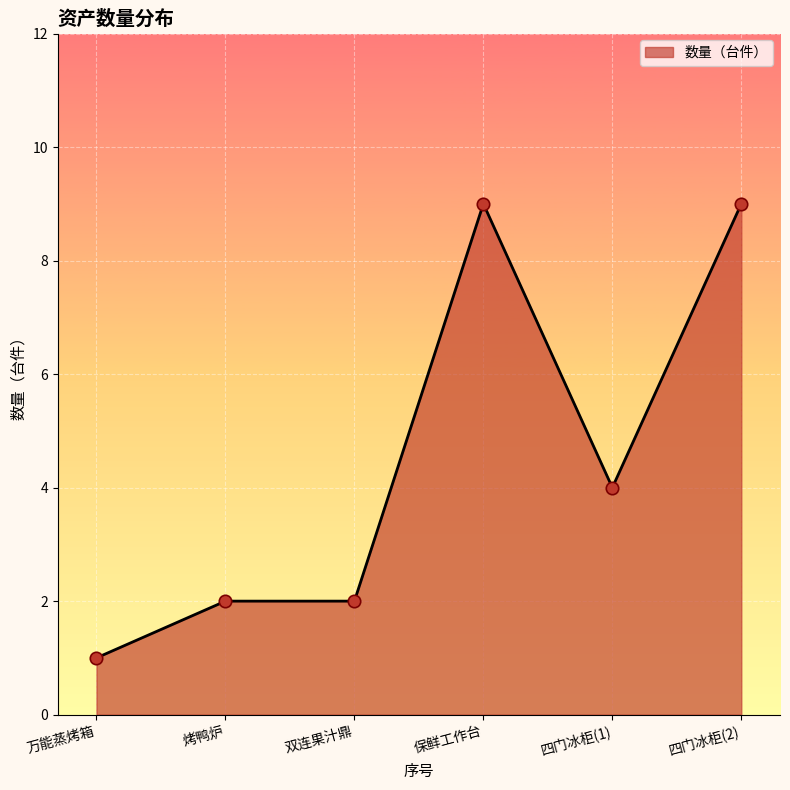

What is the change in value from 双连果汁鼎 to 四门冰柜(2)?

+7